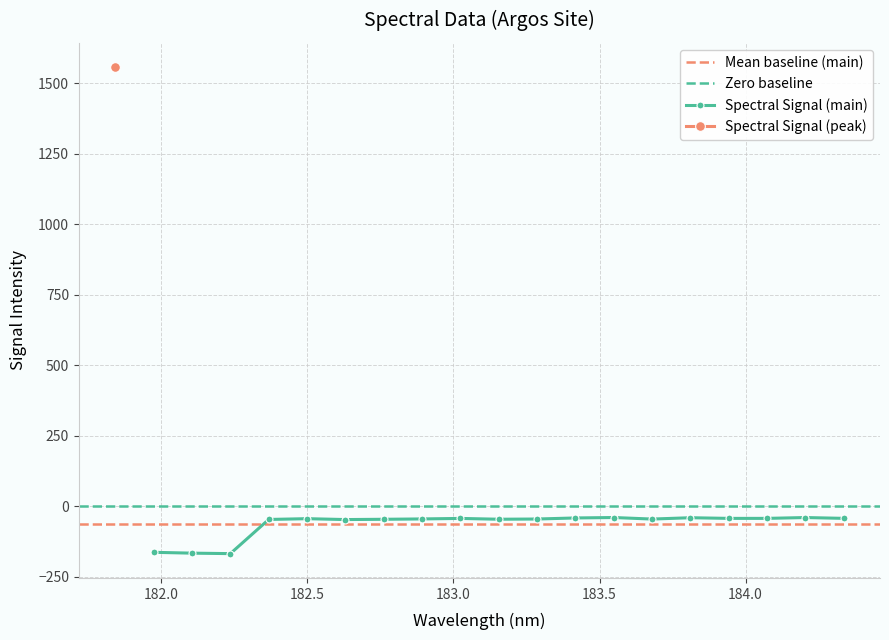

What is the difference between the values at 6 and 19?

4.3